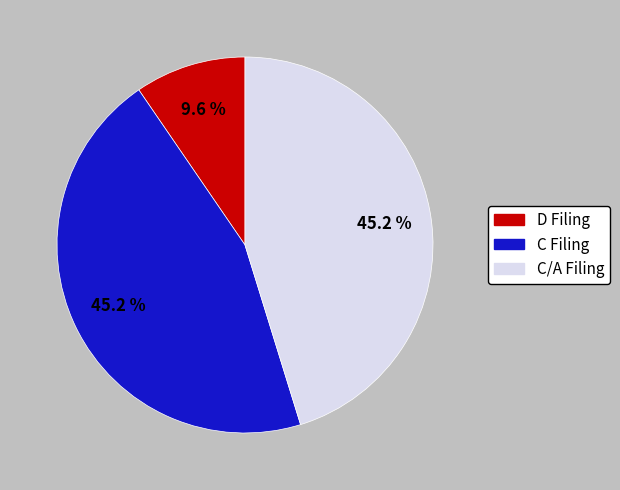

Is there any slice that represents more than half of the pie?

No